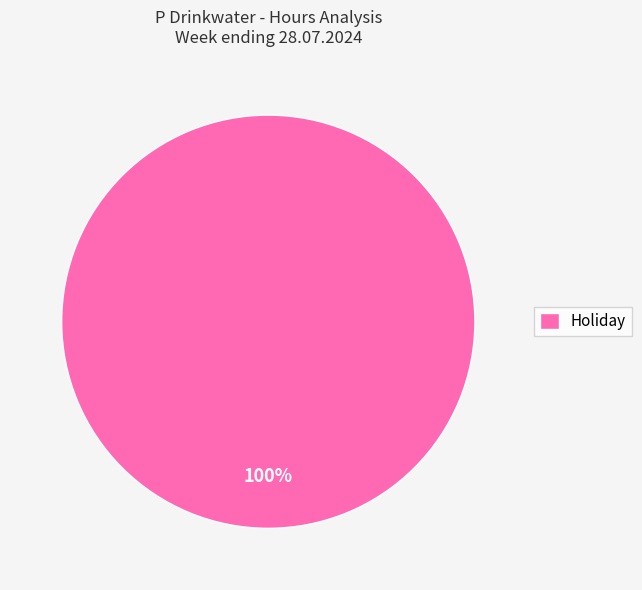

Count the number of slices in the pie.

1